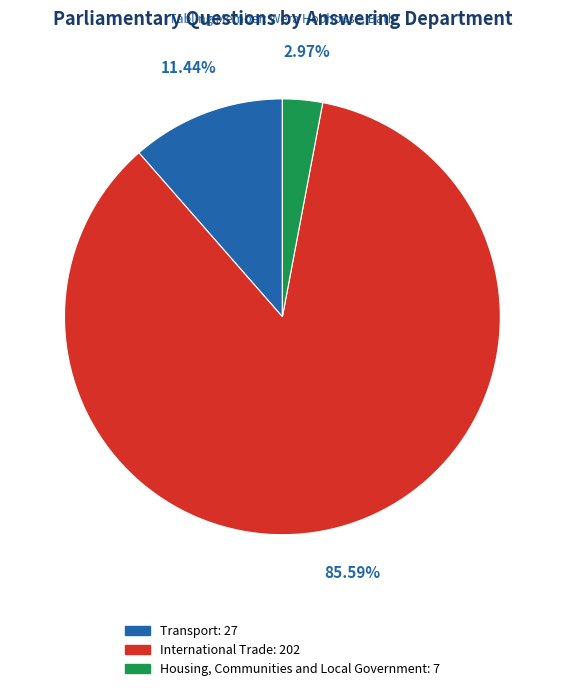

What is the ratio of the value at Transport to the value at Housing, Communities and Local Government?

3.9